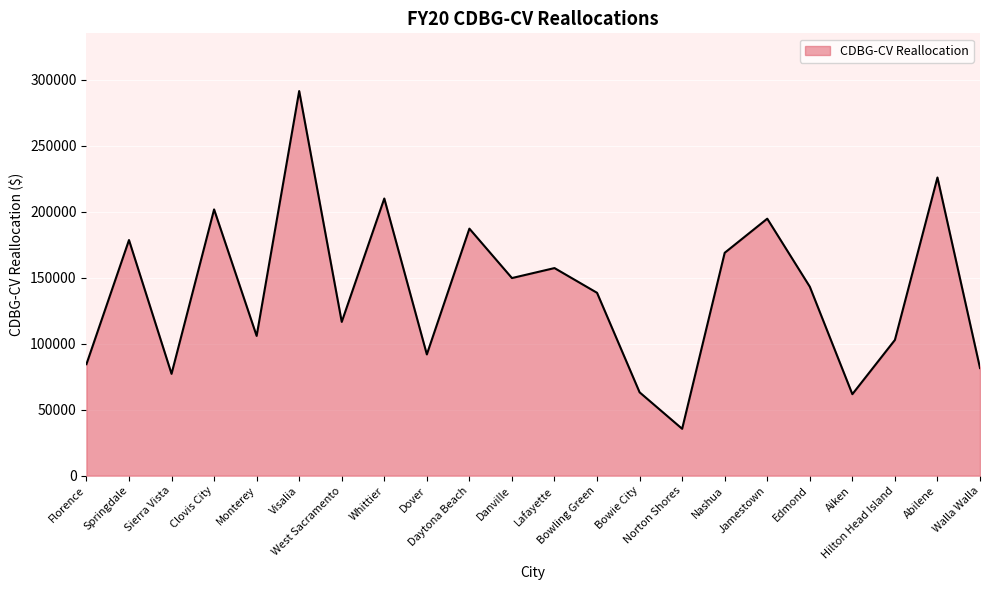

What is the average value?

139531